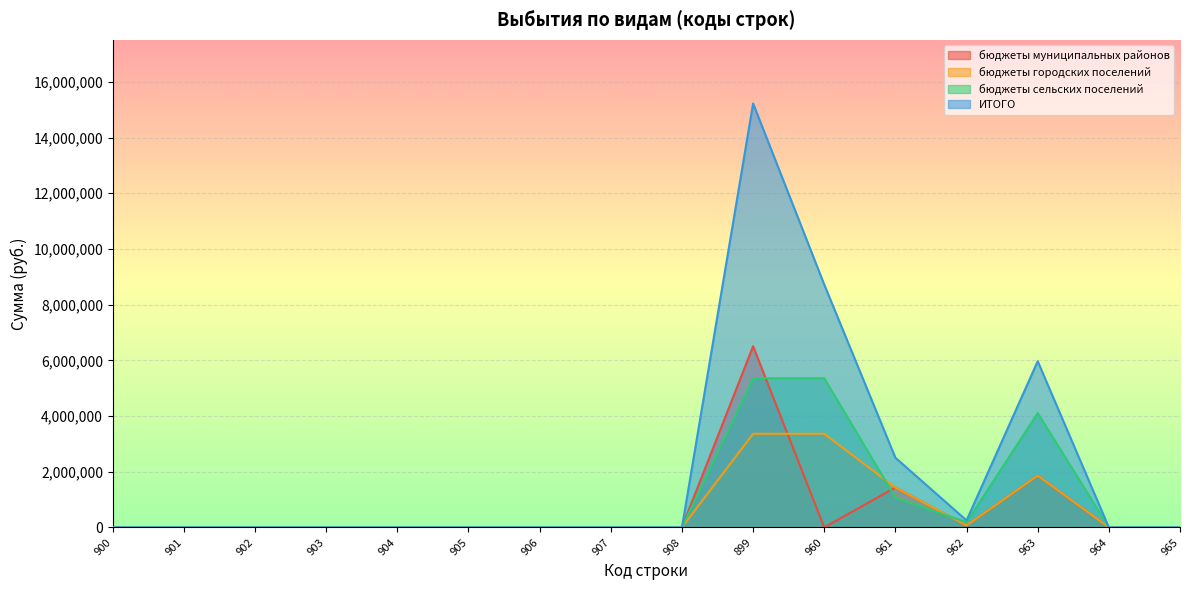

True or false: бюджеты сельских поселений has a value of 4107398.0 at 963.

True